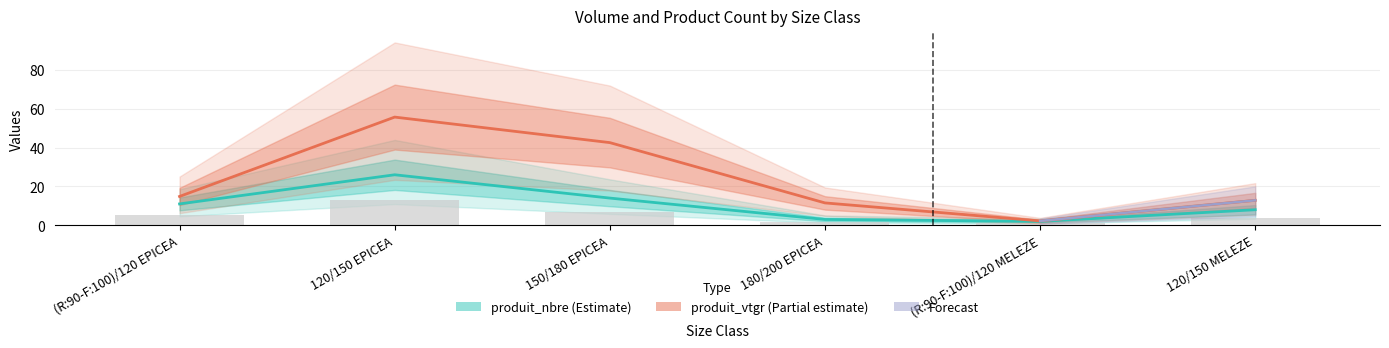

What is the sum of the produit_nbre values at 150/180 EPICEA and 180/200 EPICEA?

17.0